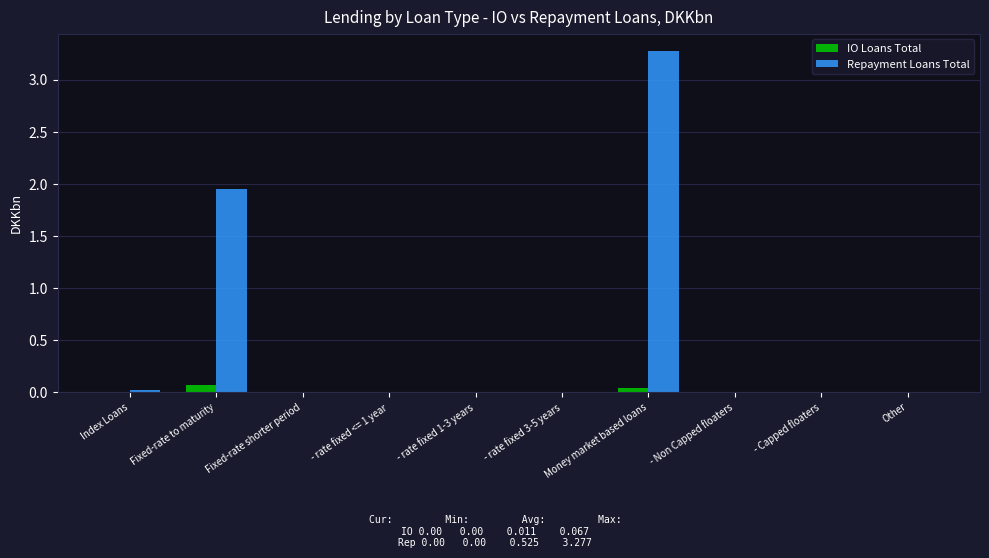

Are the bars horizontal?

No